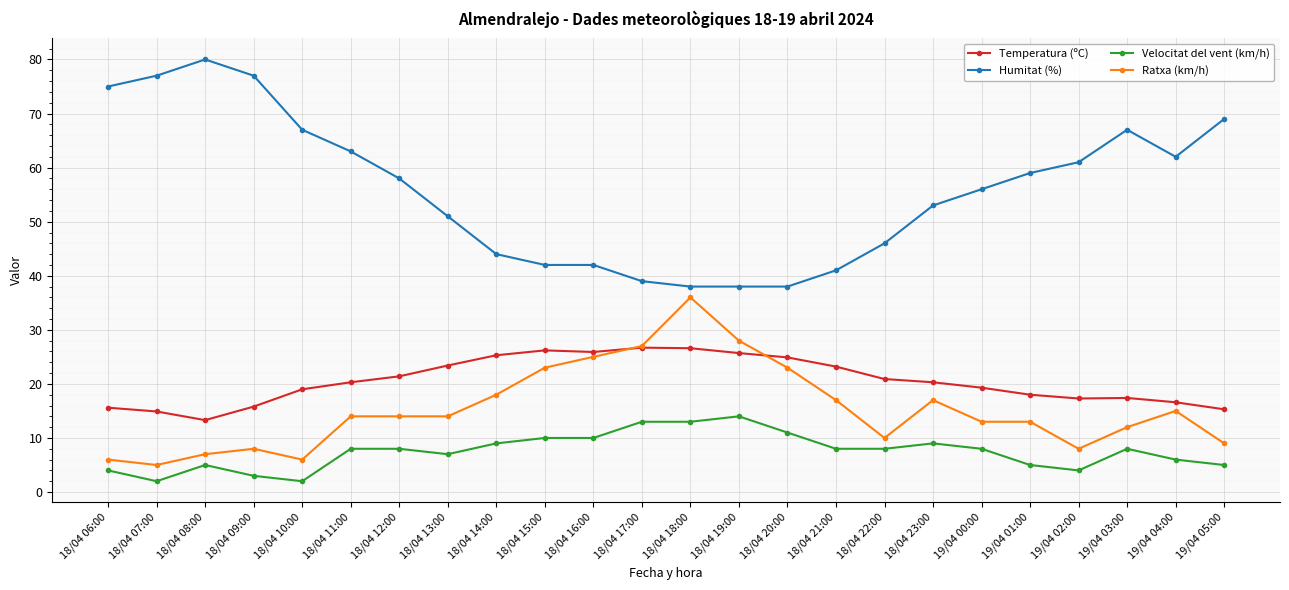

Rank the series by their maximum value, from lowest to highest.

Velocitat del vent (km/h), Temperatura (ºC), Ratxa (km/h), Humitat (%)